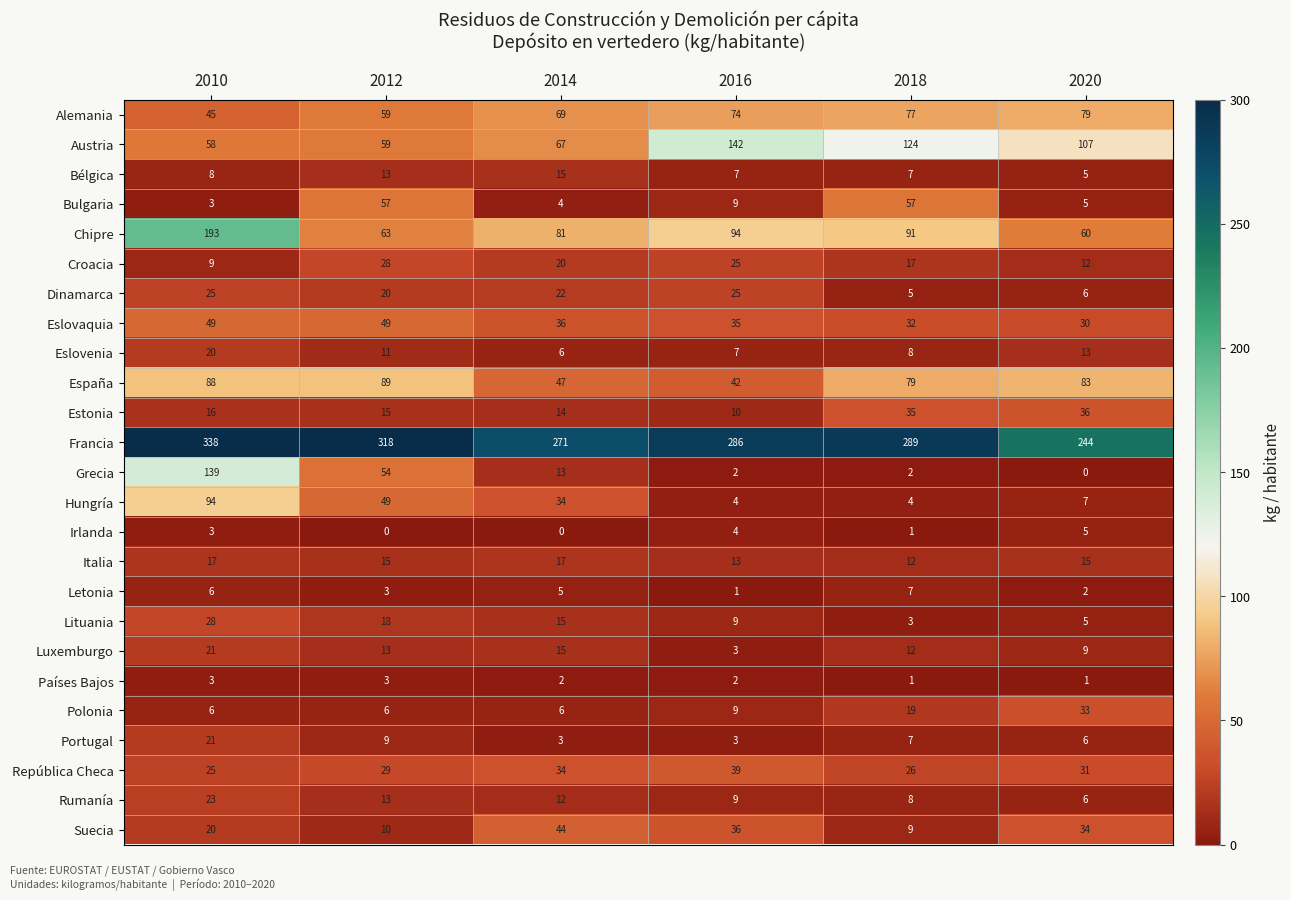

Rank the categories by Estonia value from highest to lowest.

2020, 2018, 2010, 2012, 2014, 2016